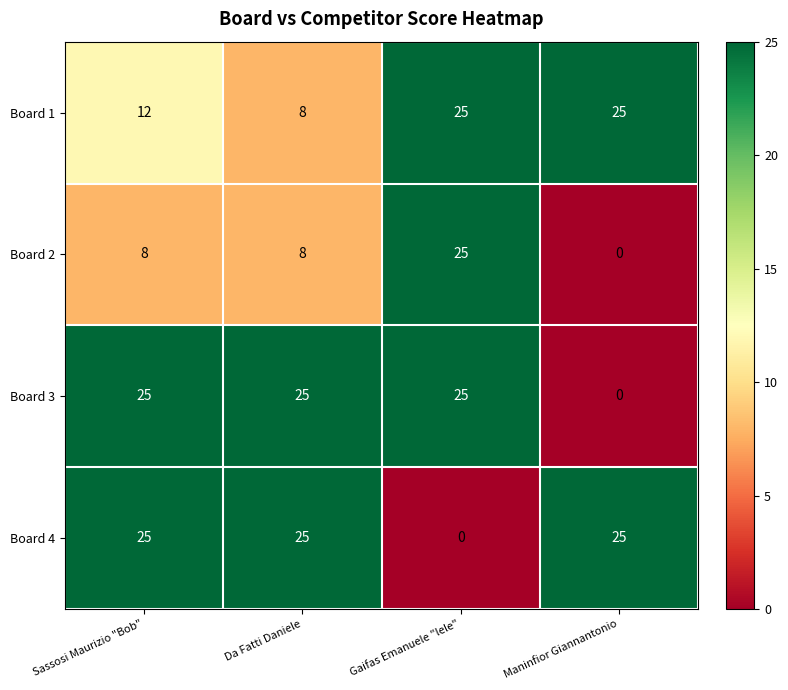

What is the greatest value displayed?

25